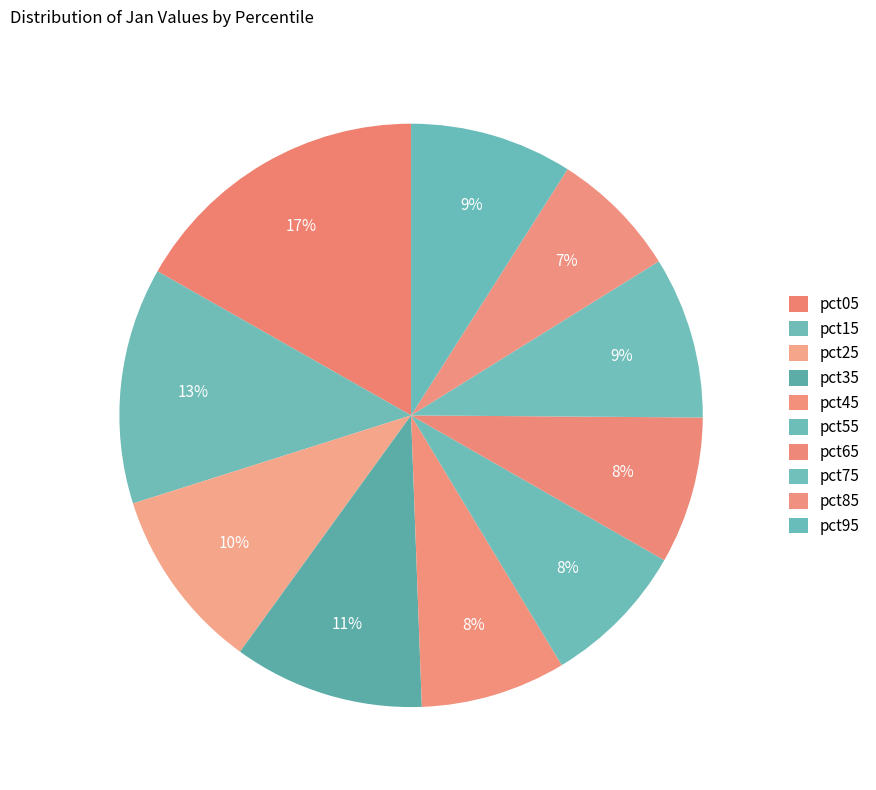

How many slices are in this pie chart?

10